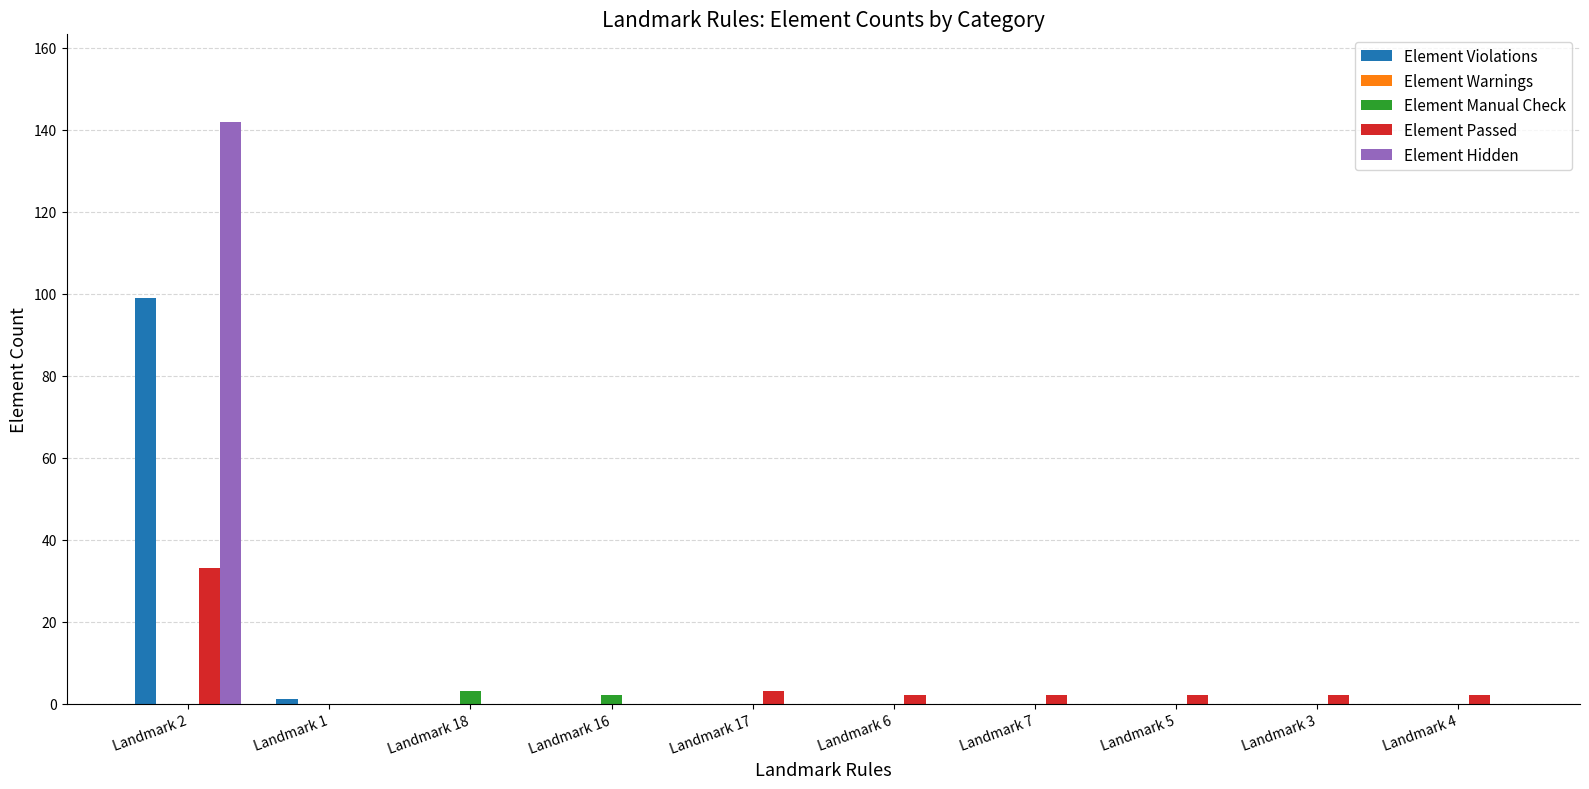

At which category is the sum across all series the highest?

Landmark 2